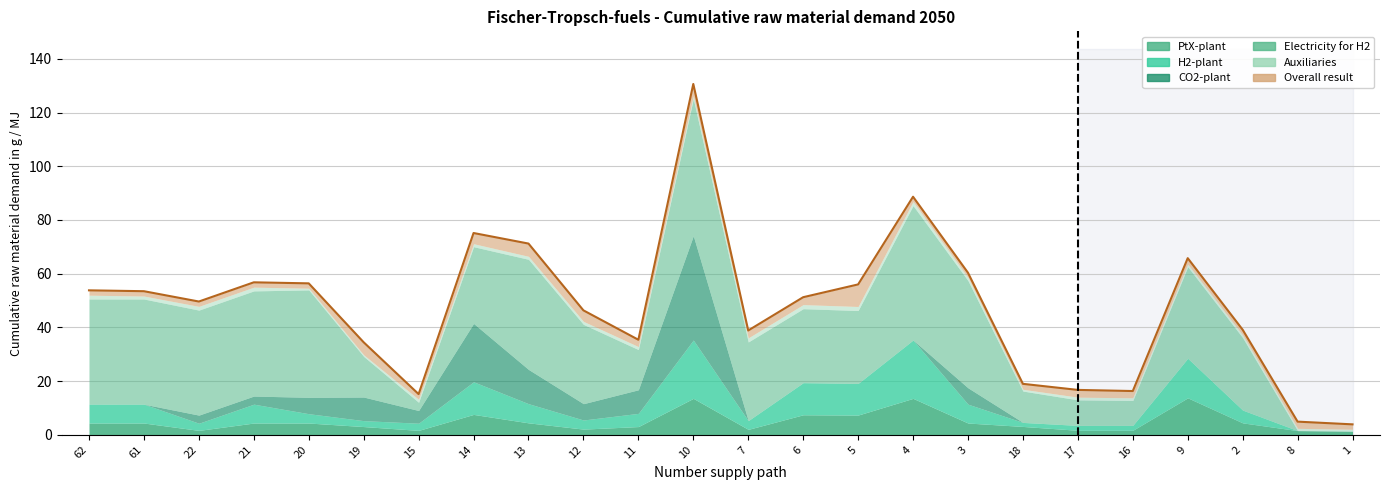

What is the label of the 11th point from the left?

11